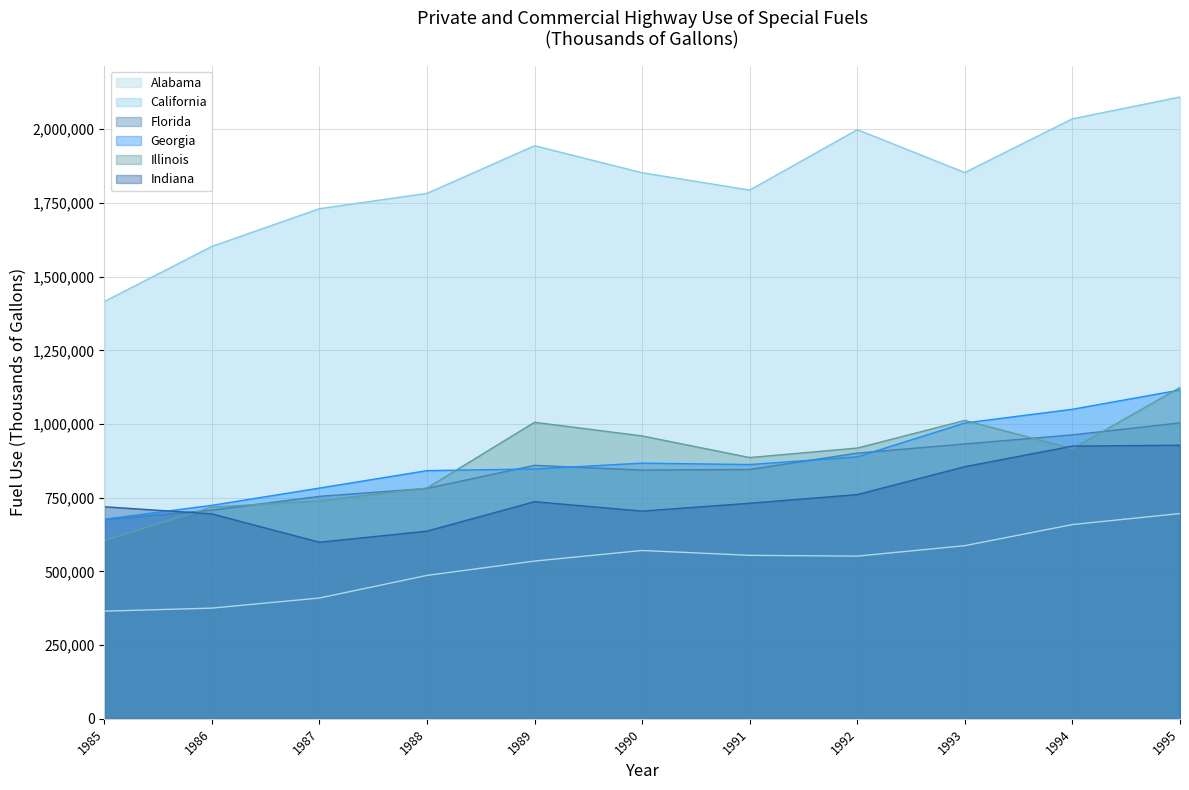

What is the value of the California point at the 4th from the left?

1782723